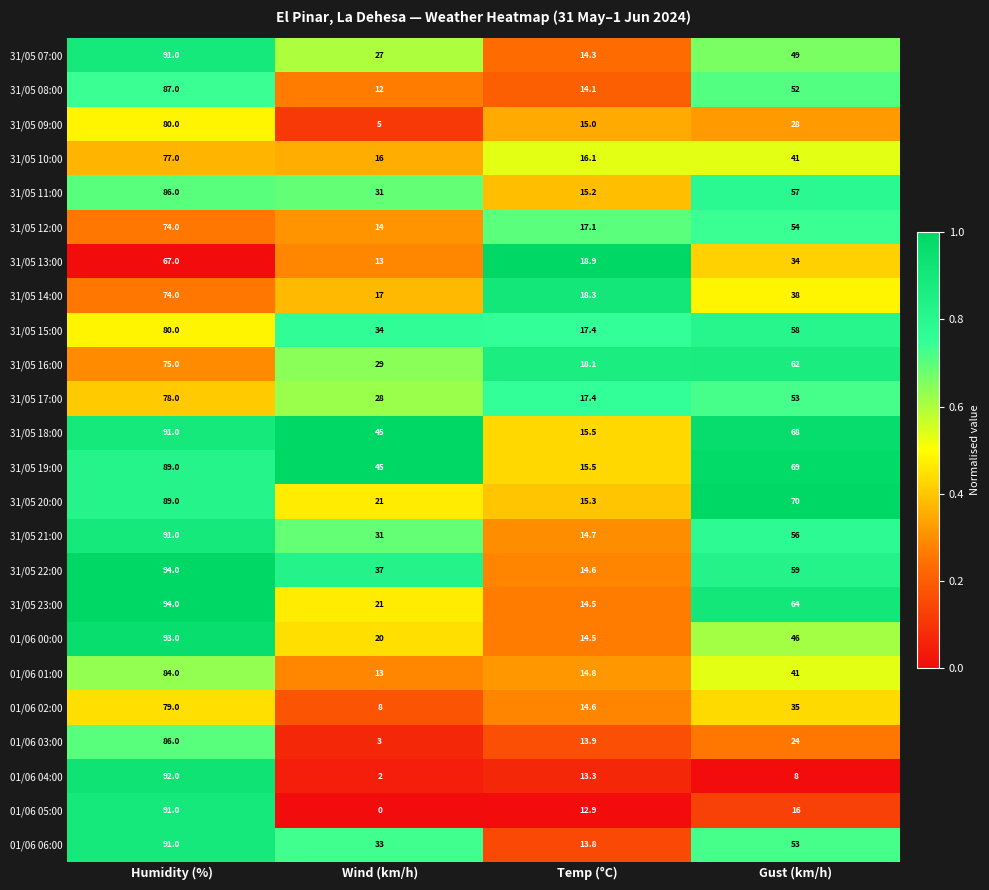

Is it true that 31/05 11:00 equals 140.6 at Humidity (%)?

False